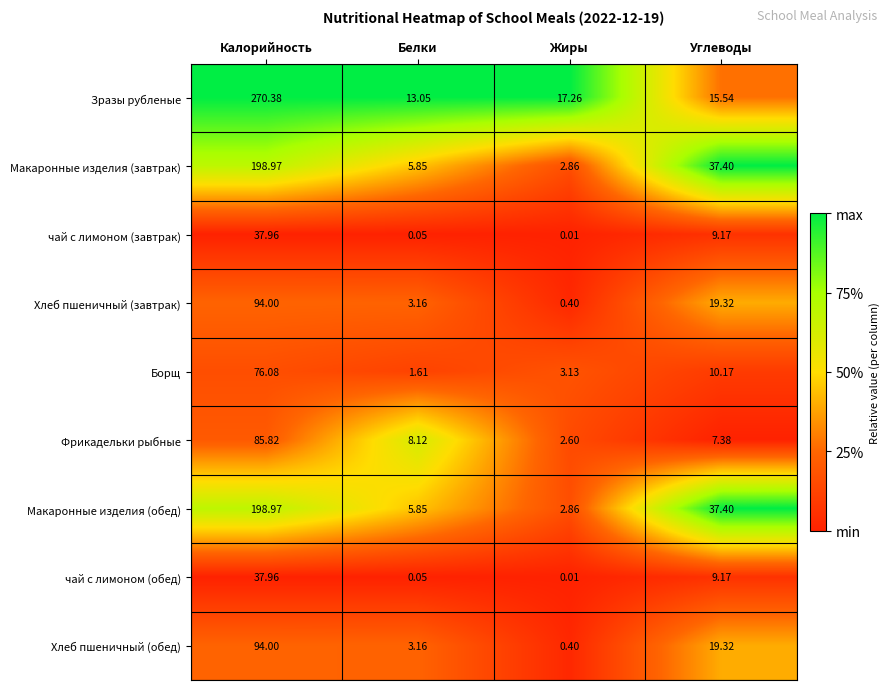

Which category has the highest value in the Хлеб пшеничный (обед) series?

Калорийность